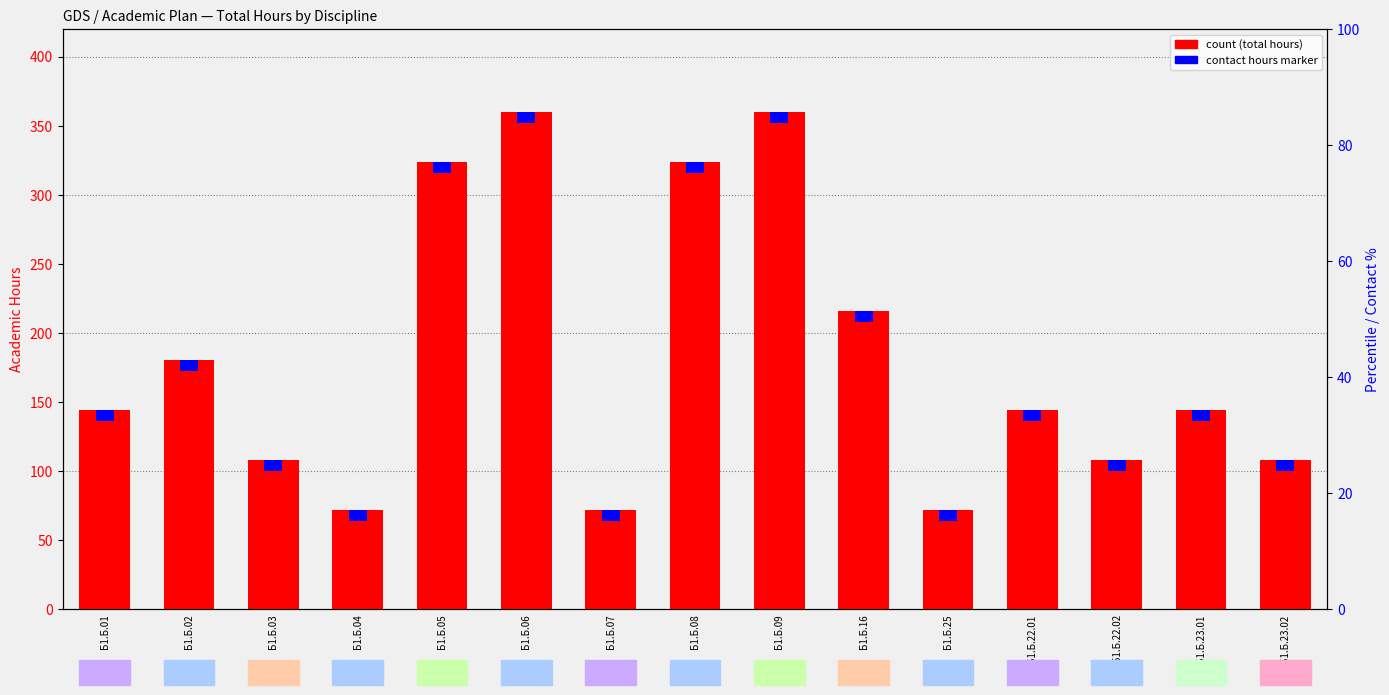

How many groups of bars are there?

15